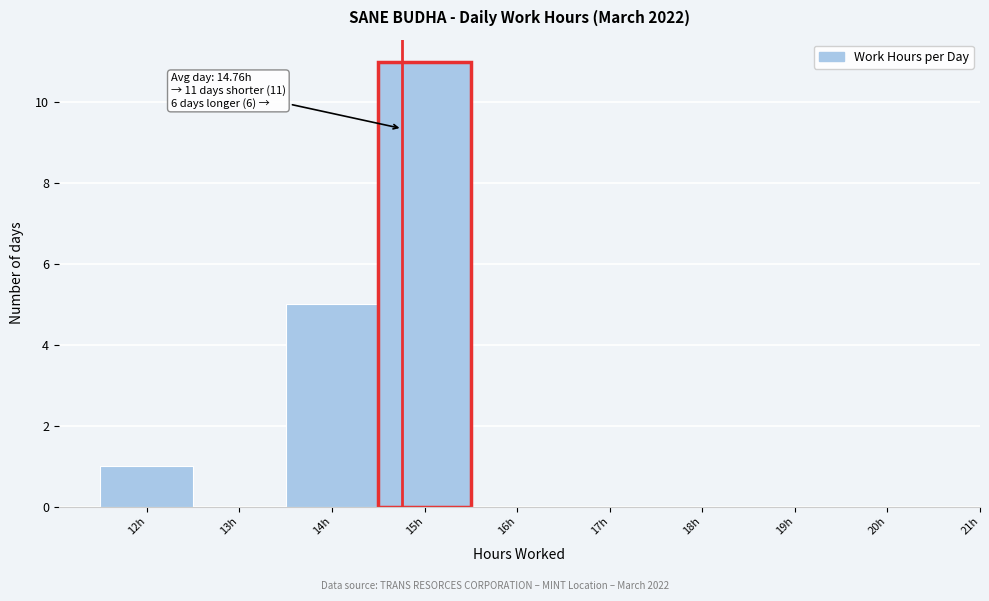

Over which range of the x-axis is the bar tallest?

14.5 to 15.5